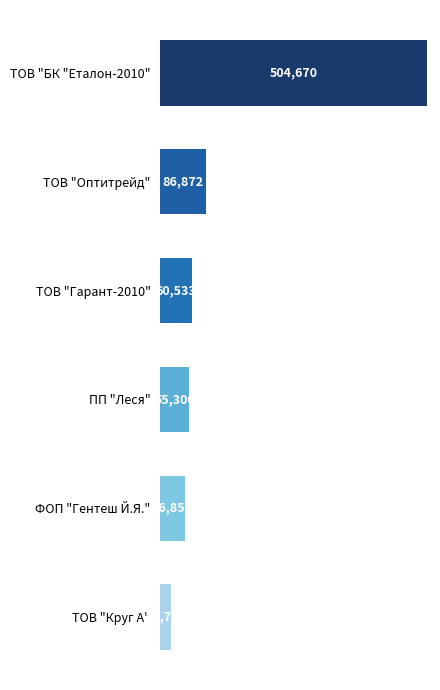

How many data points does each series have?

6